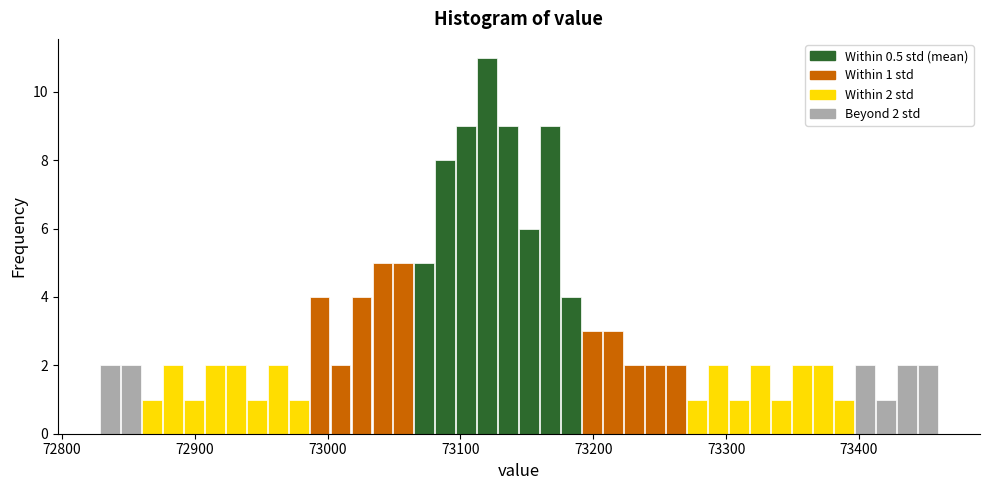

Around what value on the x-axis is the tallest bar? Give the approximate position of its centre, as read against the axis.

73120